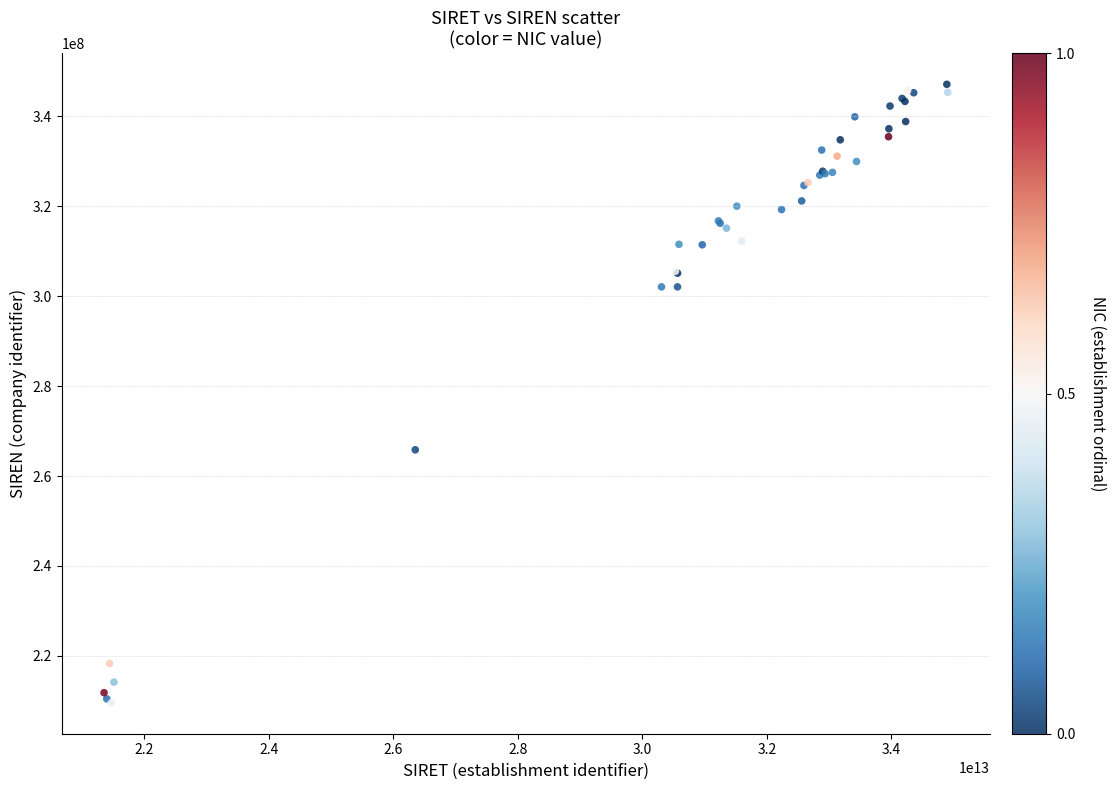

What Y value in the scatter plot is closest to 278345073?

265827795.8